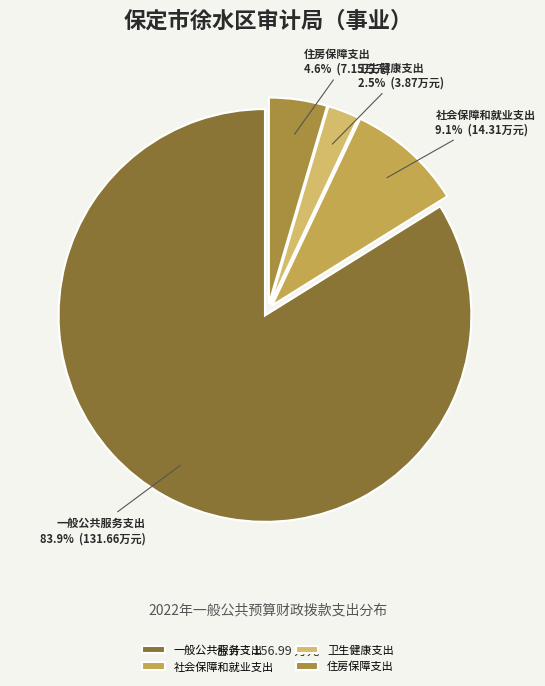

What percentage is the 社会保障和就业支出 slice, to the nearest percent?

9%